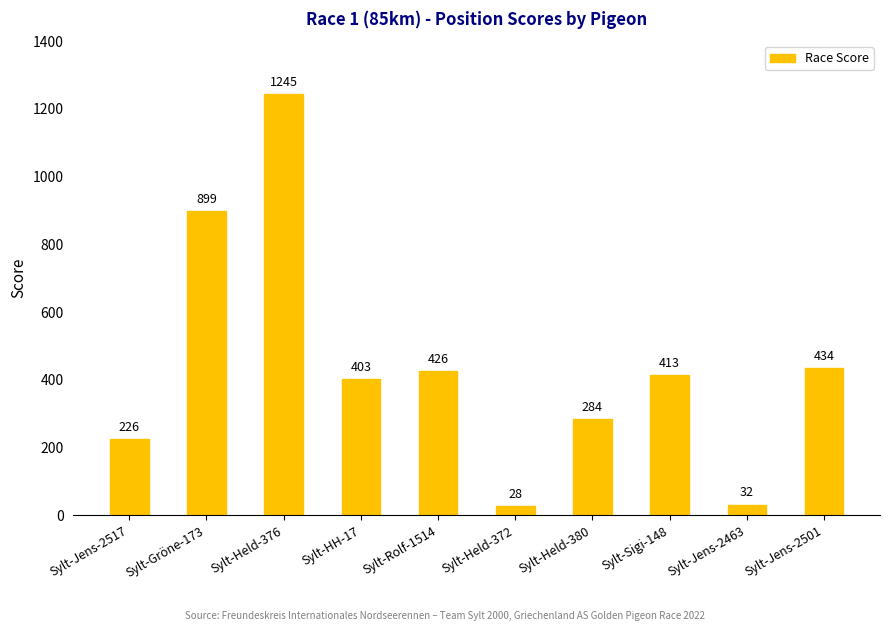

What is the sum of all values?

4390